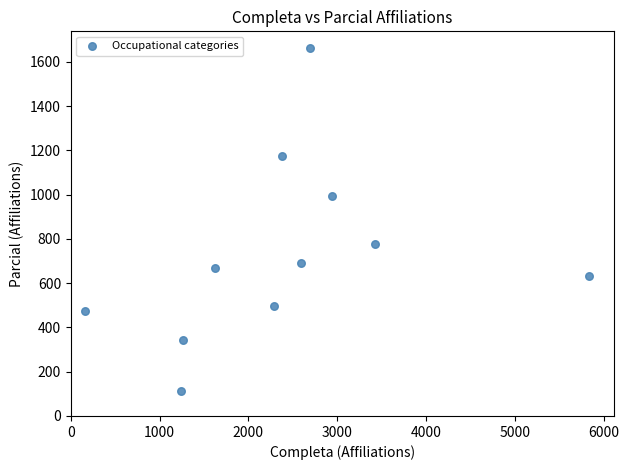

What is the average Y value?

730